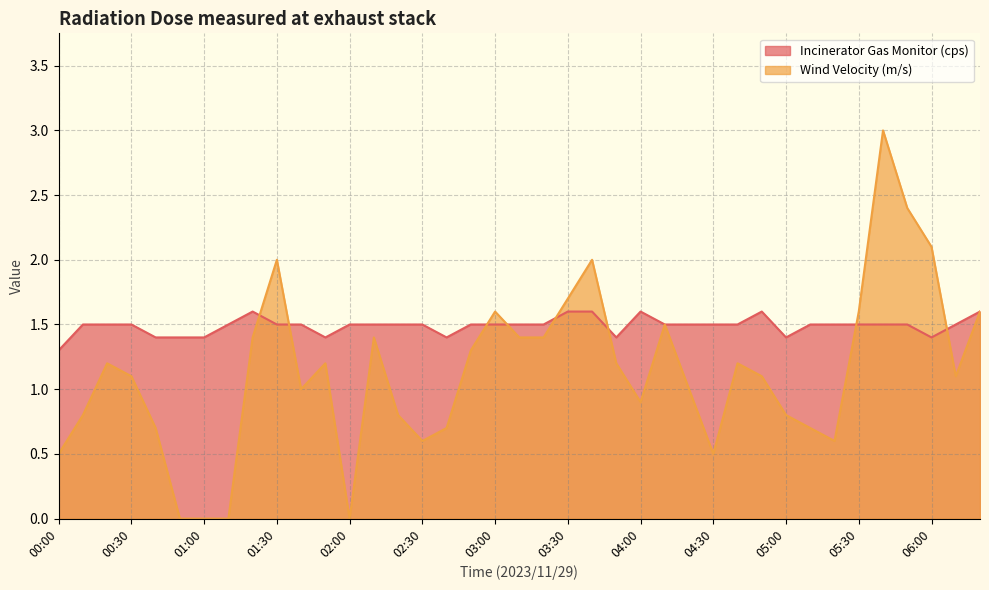

At which category does the chart reach its peak across all series?

05:40